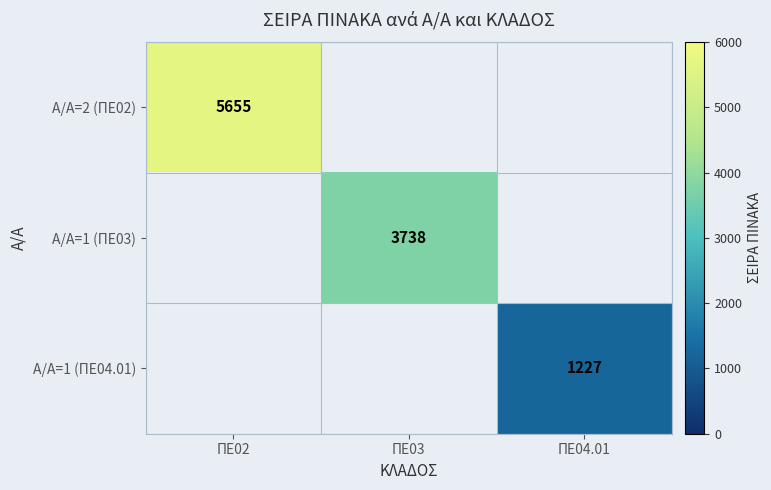

The value of Α/Α=1 (ΠΕ03) at ΠΕ03 is 1165. True or false?

False